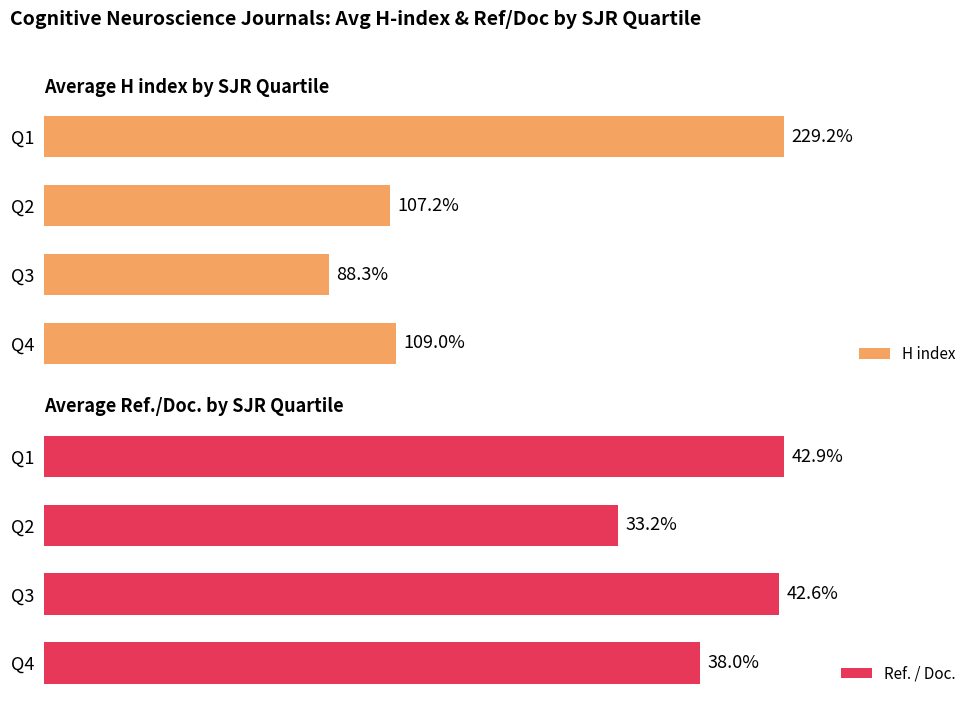

Which category has the highest value in the H index series?

Q1